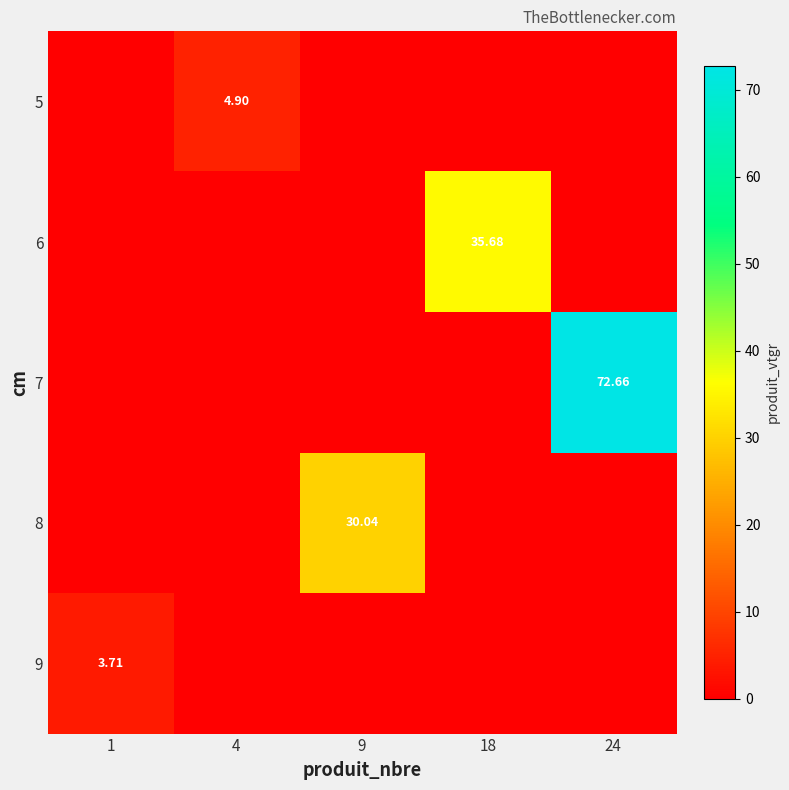

At which category is the sum across all series the highest?

24